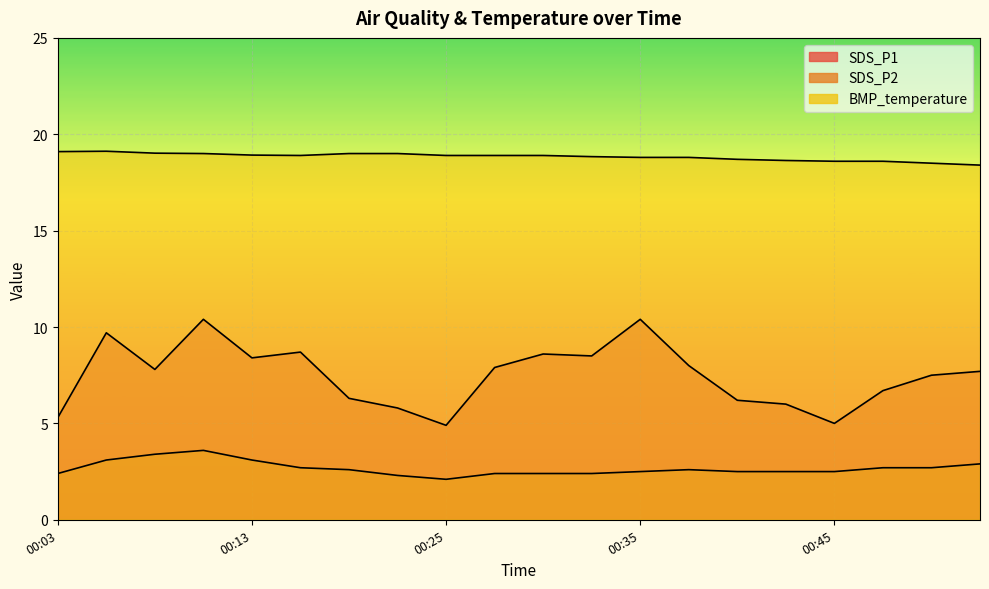

At 00:30, list the series in order from largest to smallest.

BMP_temperature, SDS_P1, SDS_P2